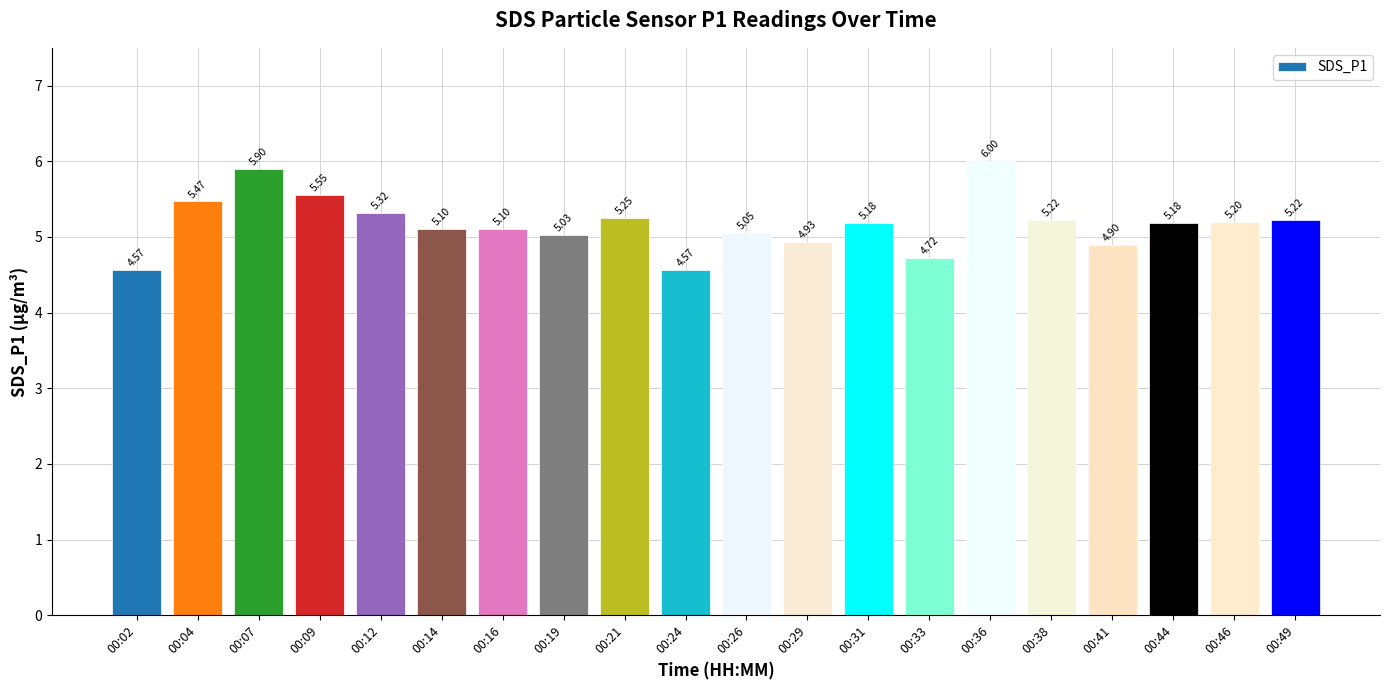

What is the value of the 20th bar from the left?

5.2